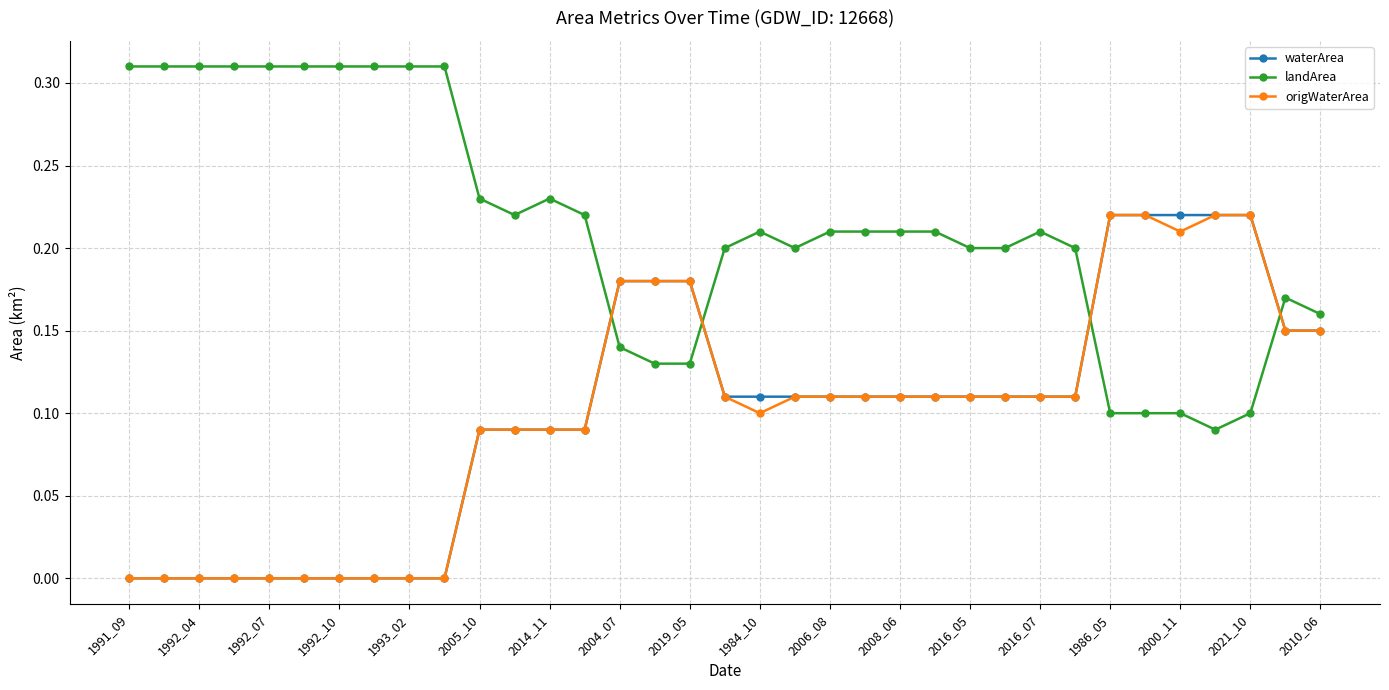

Which series has the largest total across all categories?

landArea